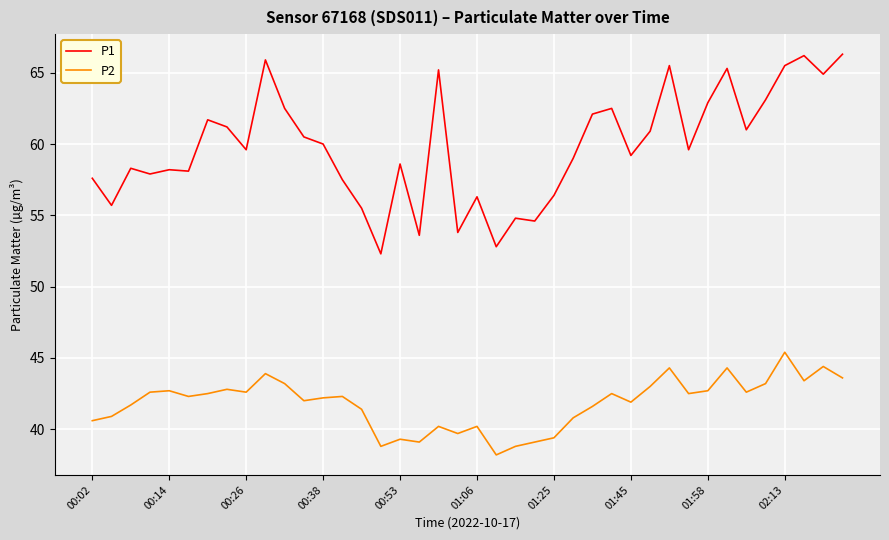

How many distinct data groups are displayed?

2